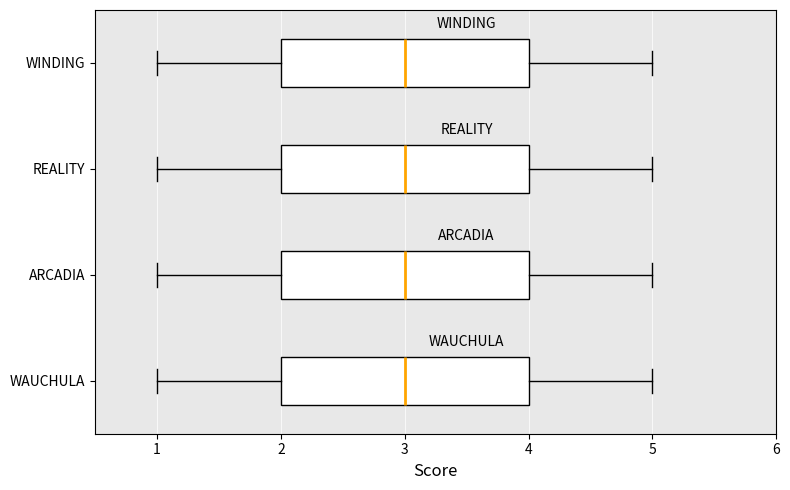

Reading bottom to top, read every box against the x-axis: the position of its median line, the range the box covers, and the ends of its whiskers. The values are not printed on the chart, so give them approximately, as read against the axis.

WAUCHULA: median 3, box 2 to 4, whiskers 1 to 5
ARCADIA: median 3, box 2 to 4, whiskers 1 to 5
REALITY: median 3, box 2 to 4, whiskers 1 to 5
WINDING: median 3, box 2 to 4, whiskers 1 to 5